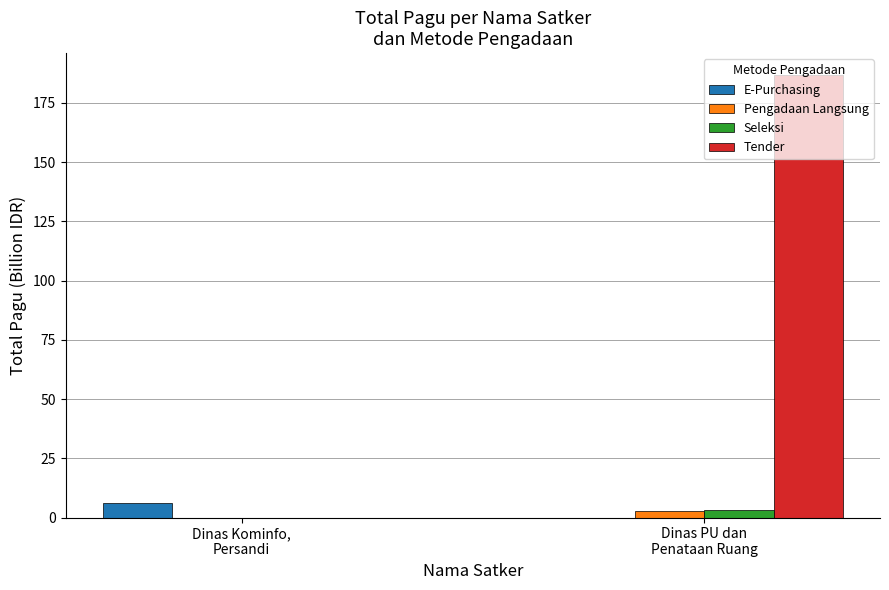

Which series has the widest spread of values?

Tender